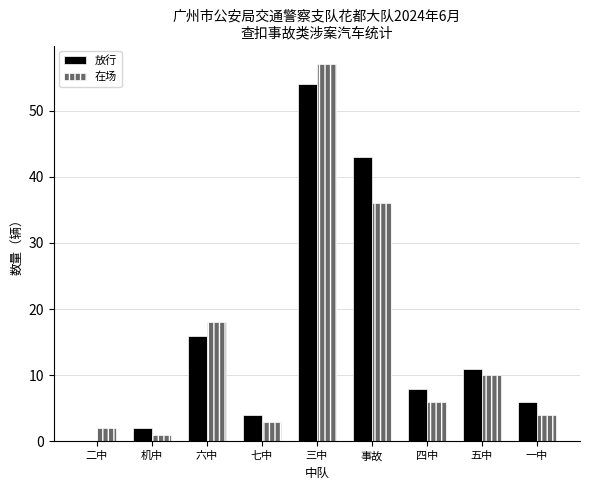

How many groups of bars are there?

9